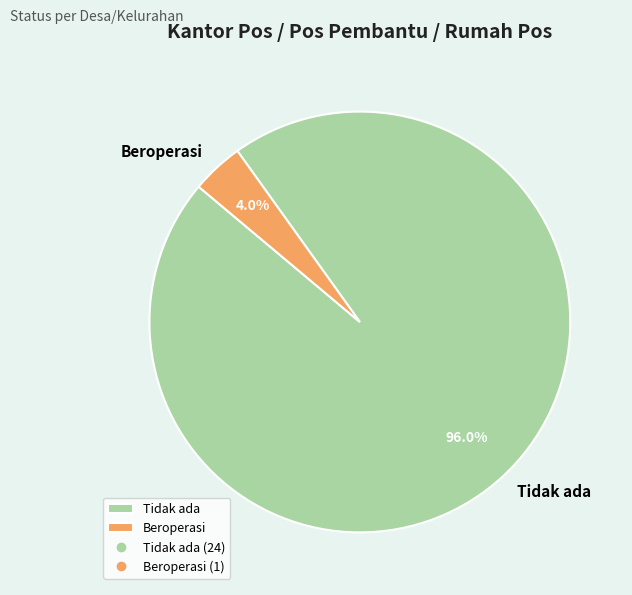

To the nearest percent, what is the difference between the largest and smallest slice percentages?

92%